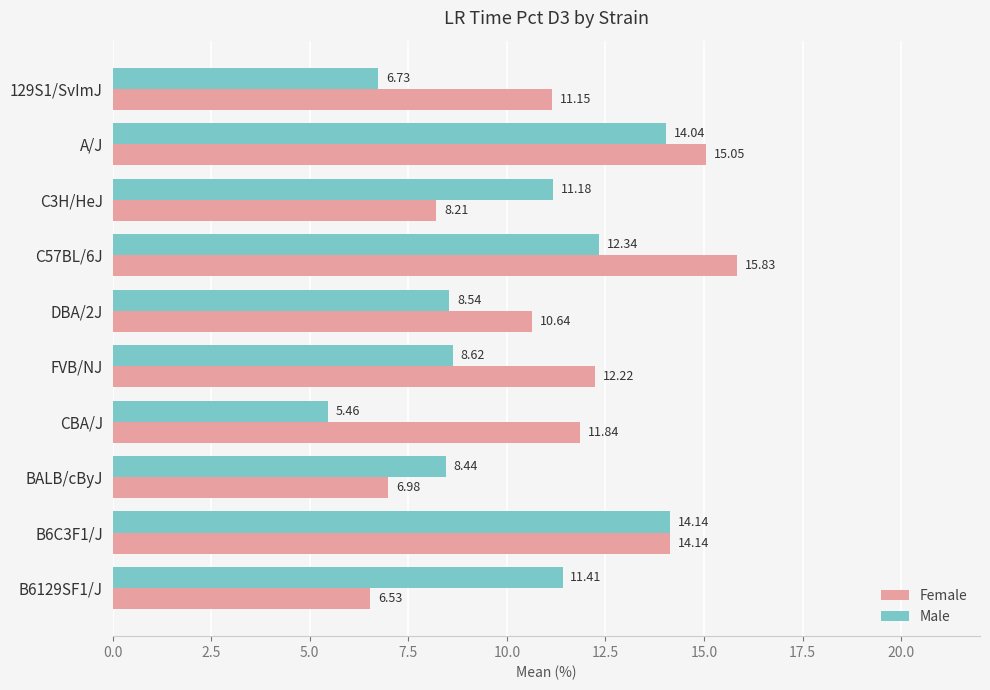

Where is Male nearest to the value 9?

FVB/NJ